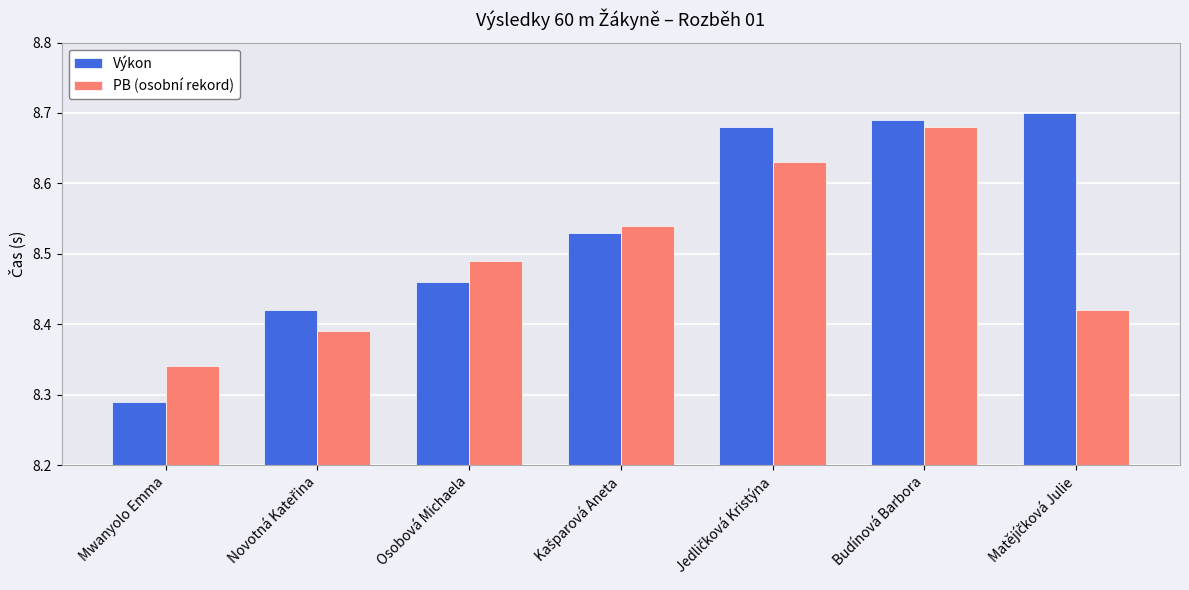

Which label corresponds to the smallest value in the chart?

Mwanyolo Emma